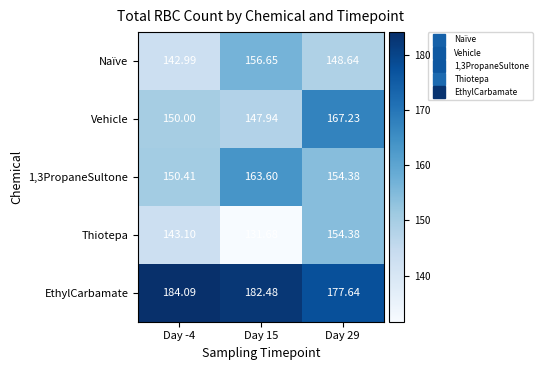

Which series changed the most between Day 15 and Day 29?

Thiotepa